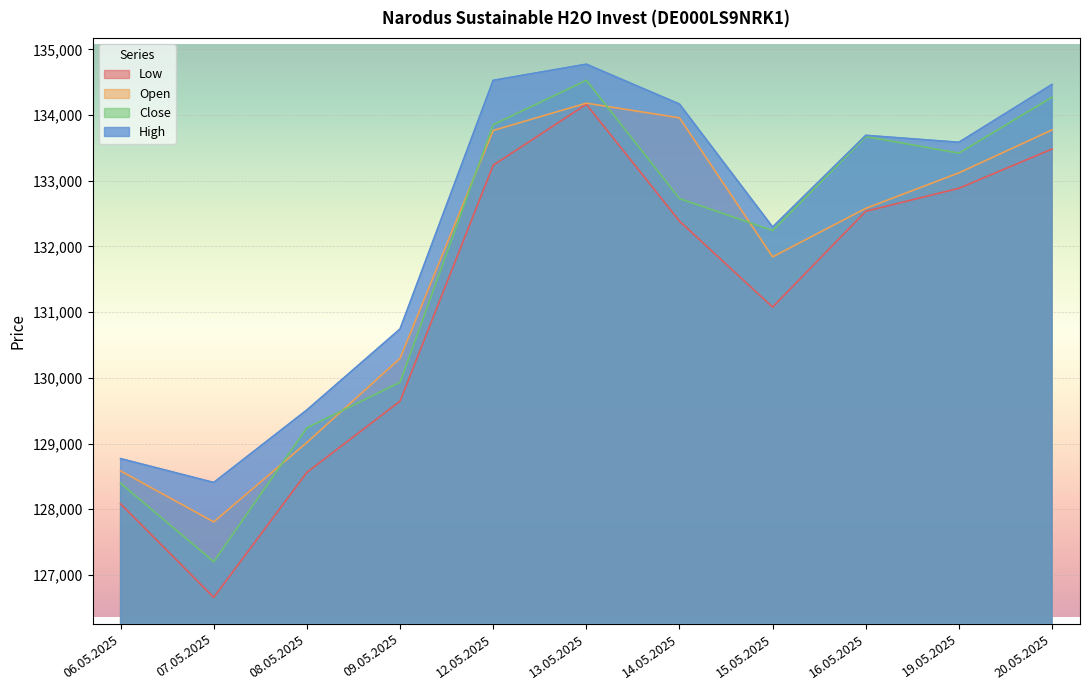

Where is the first local minimum for High?

07.05.2025